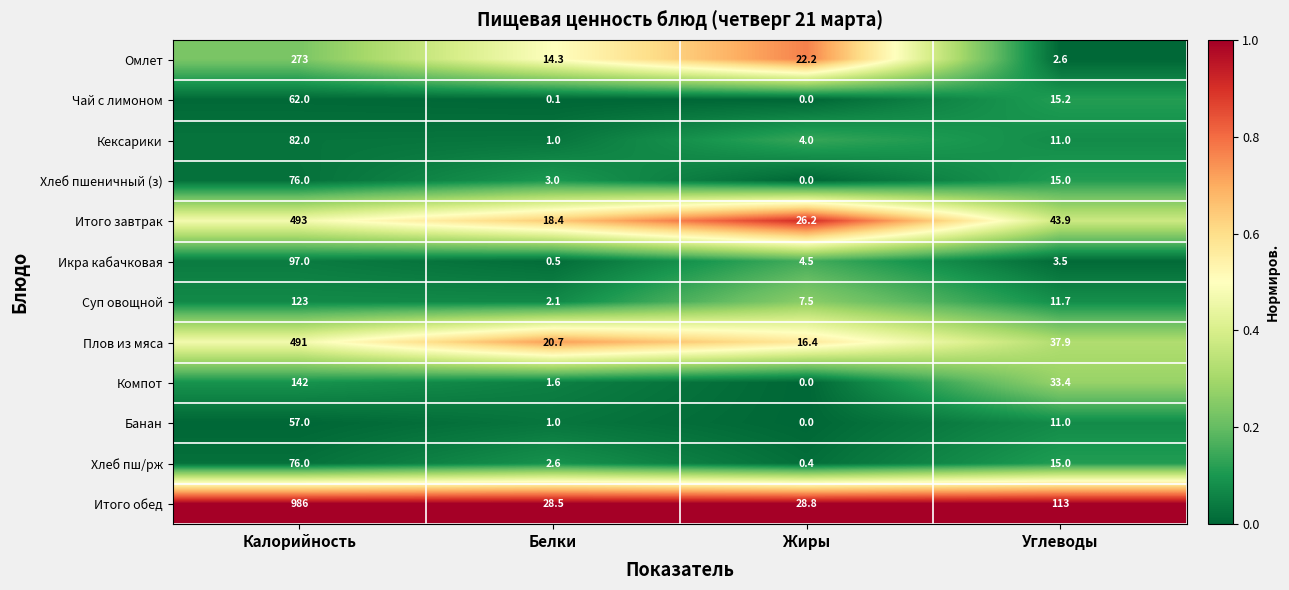

True or false: Банан has a value of 24.6 at Калорийность.

False